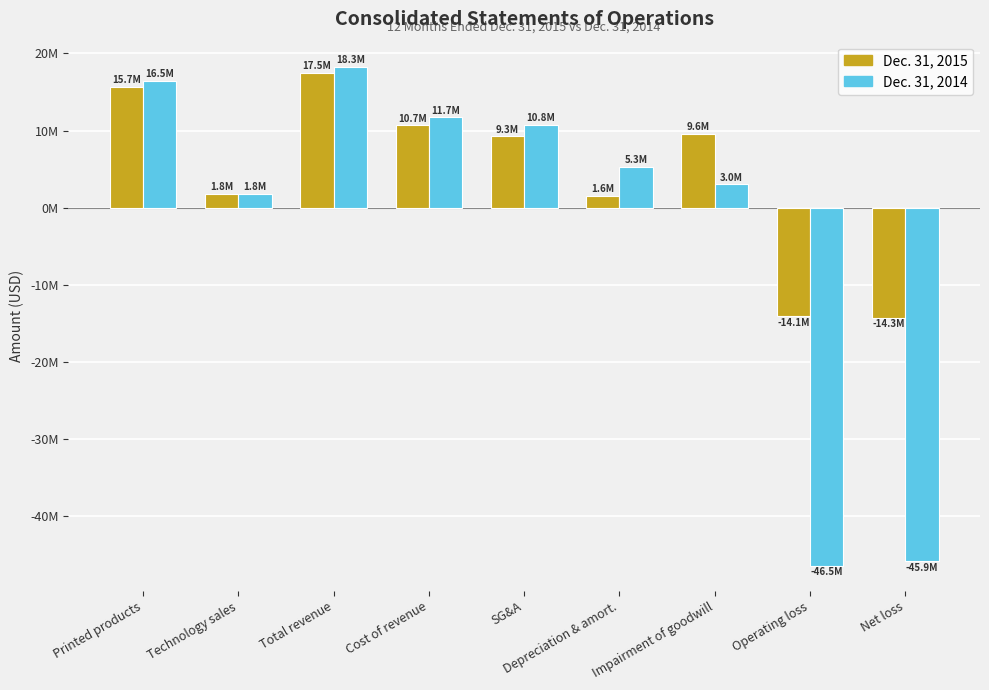

What are all the series names shown in the legend?

Dec. 31, 2015, Dec. 31, 2014